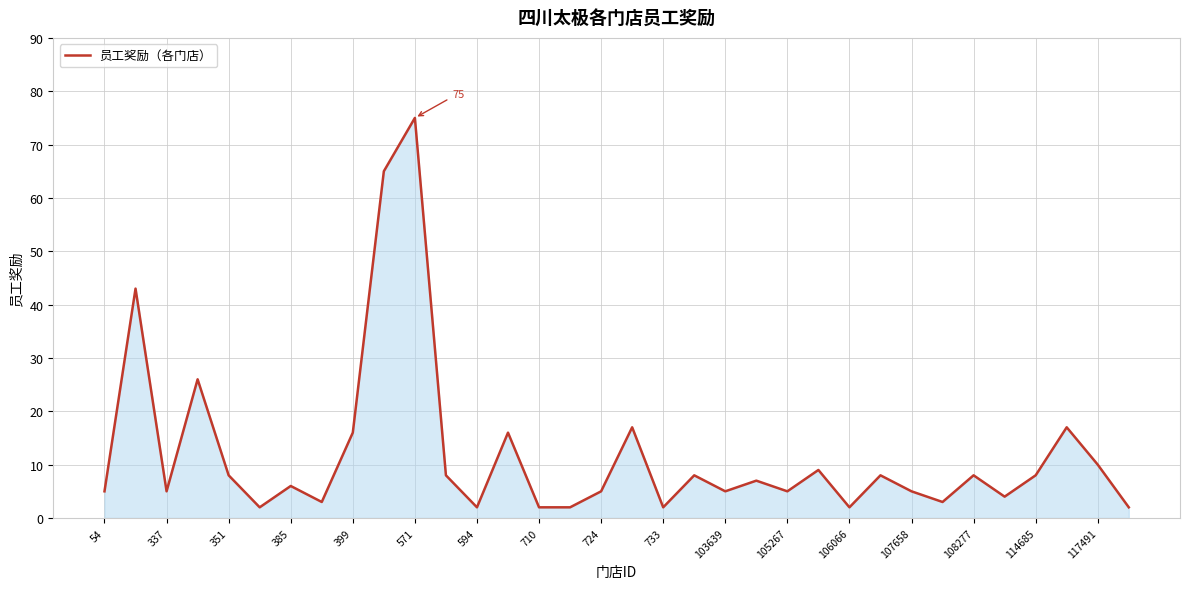

What is the difference between the maximum and minimum values?

73